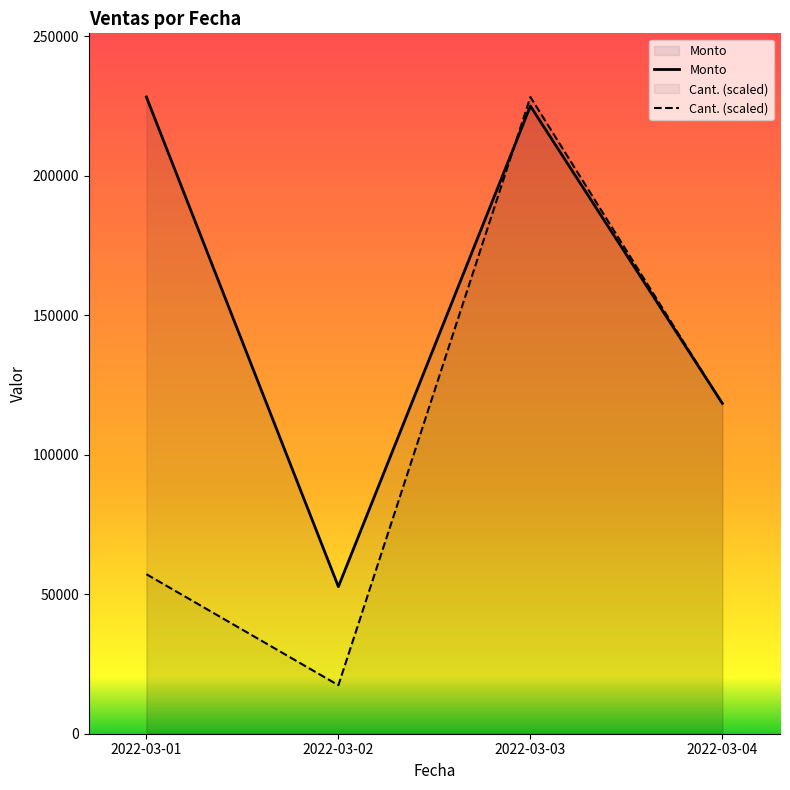

Does the chart display data point markers on the line(s)?

No